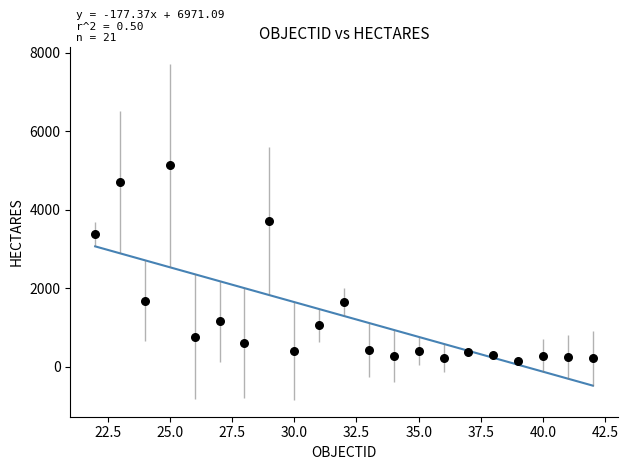

What Y value in the scatter plot is closest to 2642?

3382.8